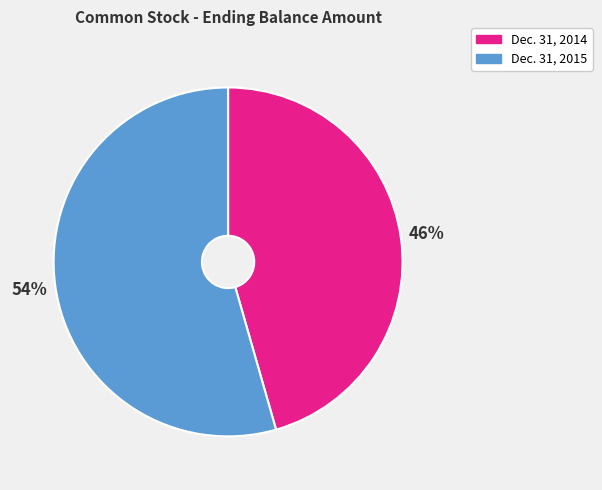

Does Dec. 31, 2015 represent more than half of the total?

Yes